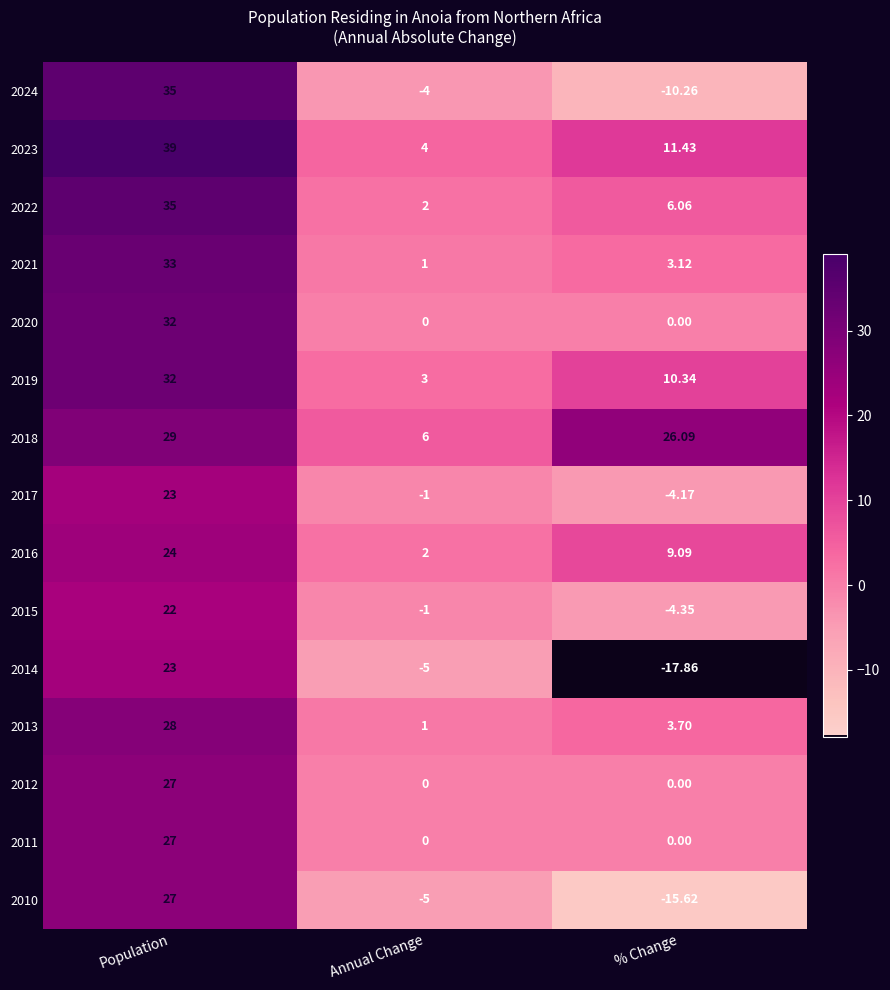

Where does the 2018 series first go above 26?

Population